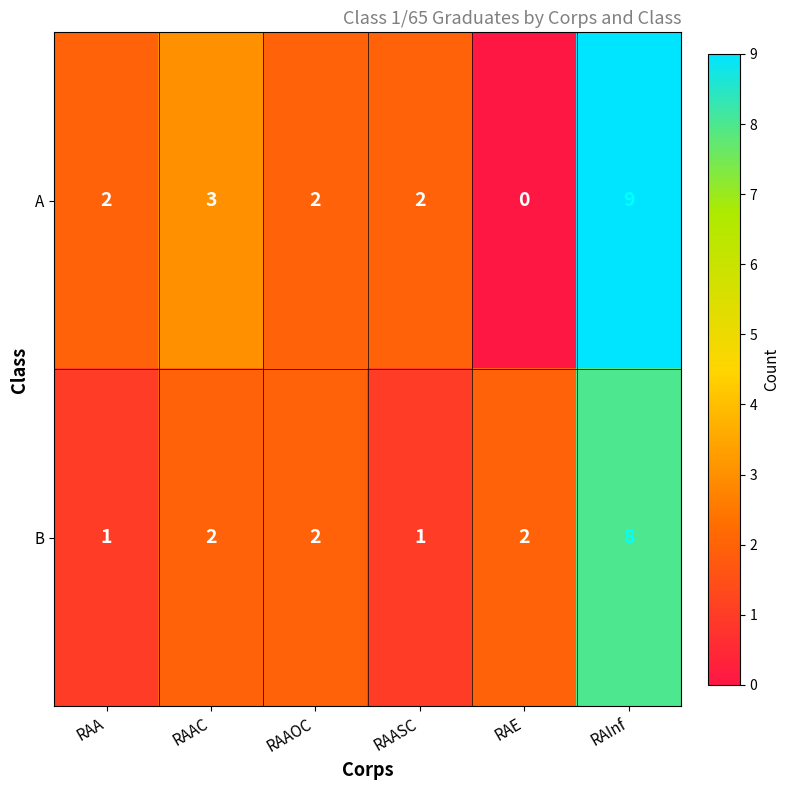

What is the sum of all A values?

18